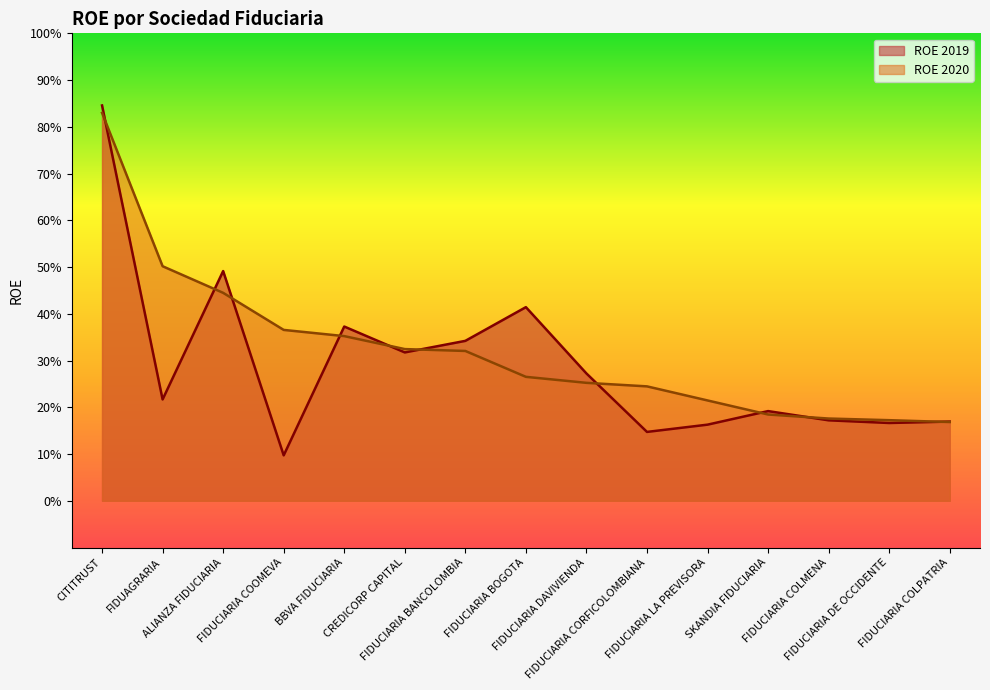

What is the approximate value of ROE 2020 at FIDUCIARIA BOGOTA?

0.3